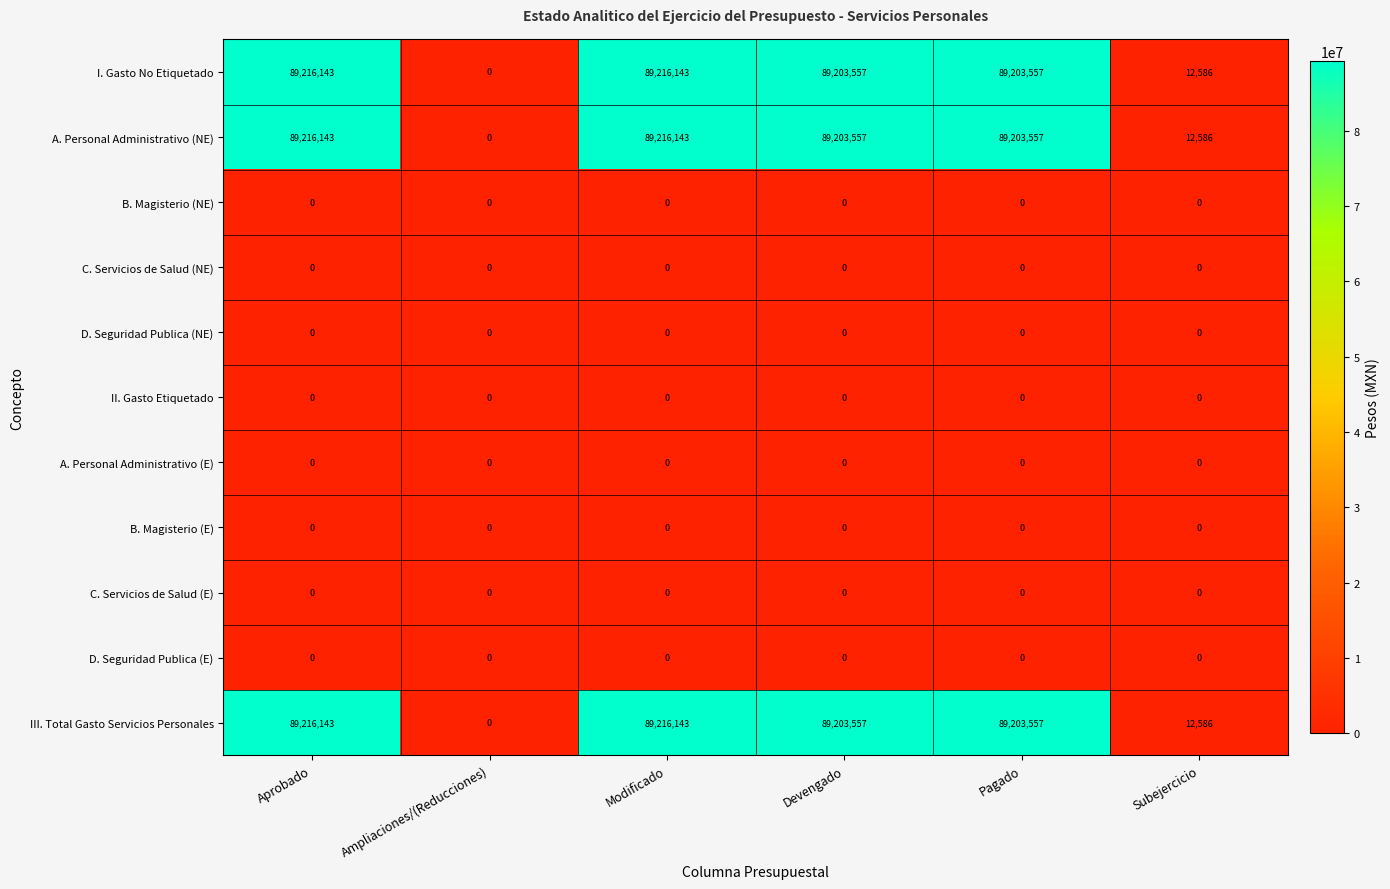

What is the difference between the highest and lowest values at Modificado?

89216143